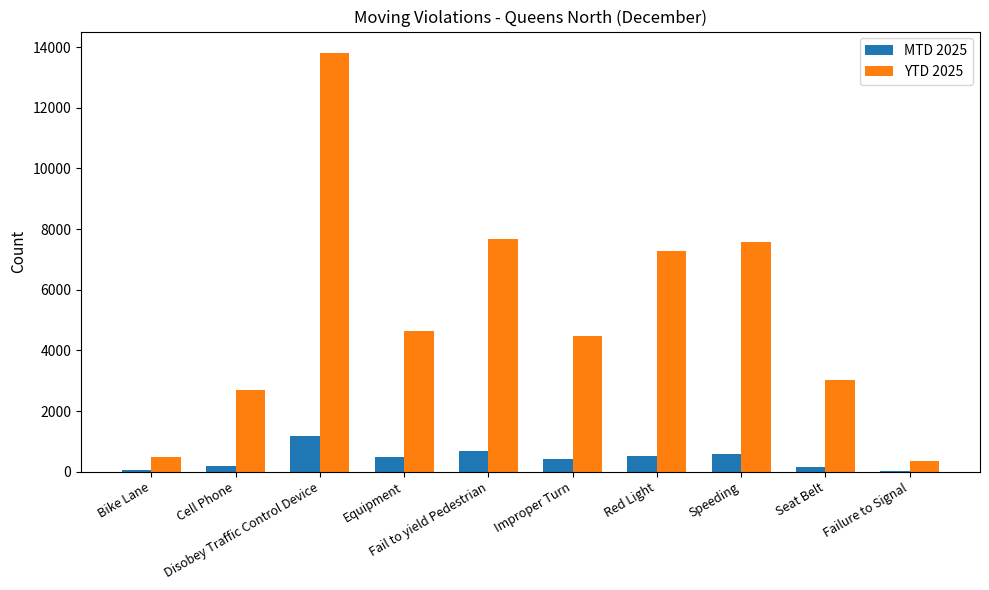

Which label corresponds to the largest value in the chart?

Disobey Traffic Control Device